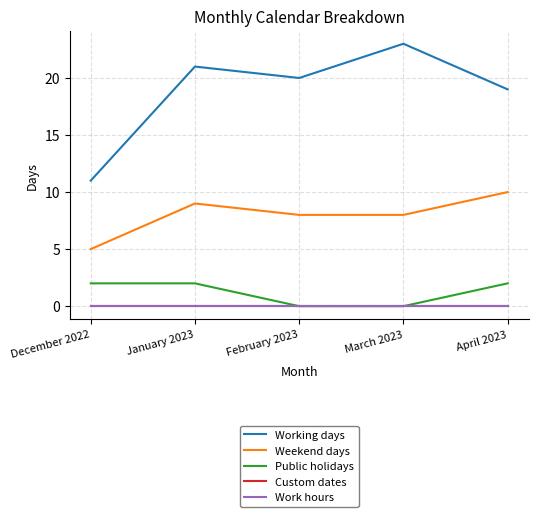

Which series has the largest total across all categories?

Working days